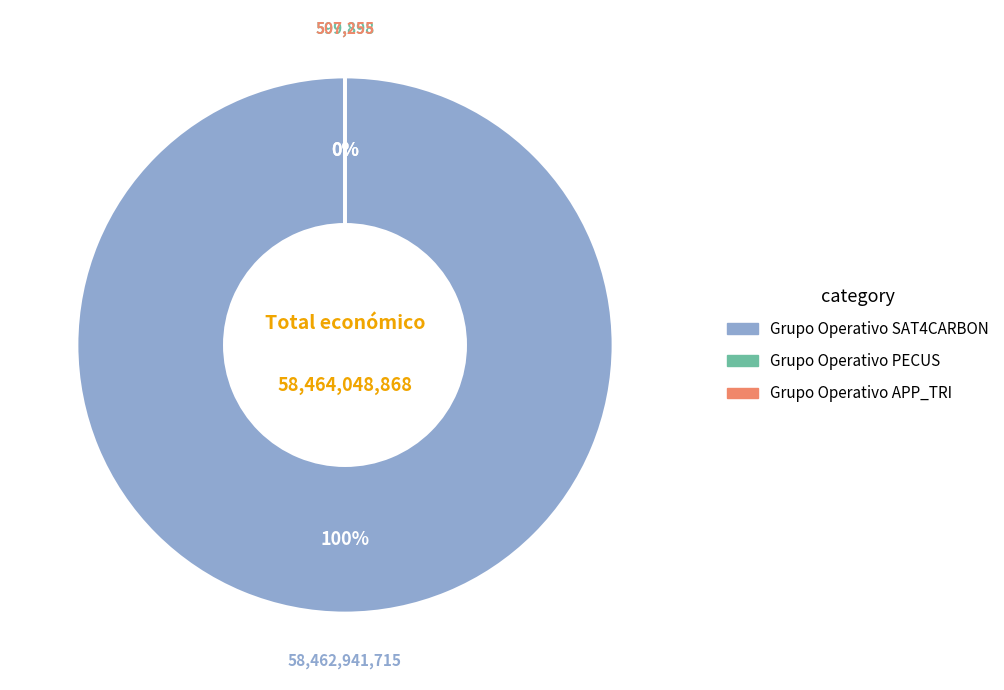

Which category has the smallest portion of the pie?

Grupo Operativo APP_TRI